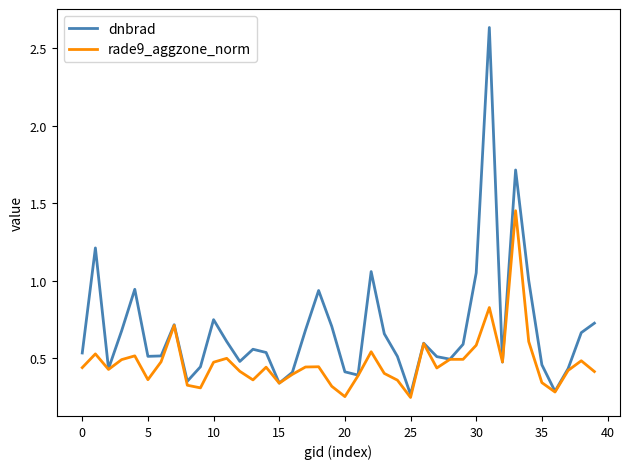

Which series has the largest range (max minus min)?

dnbrad